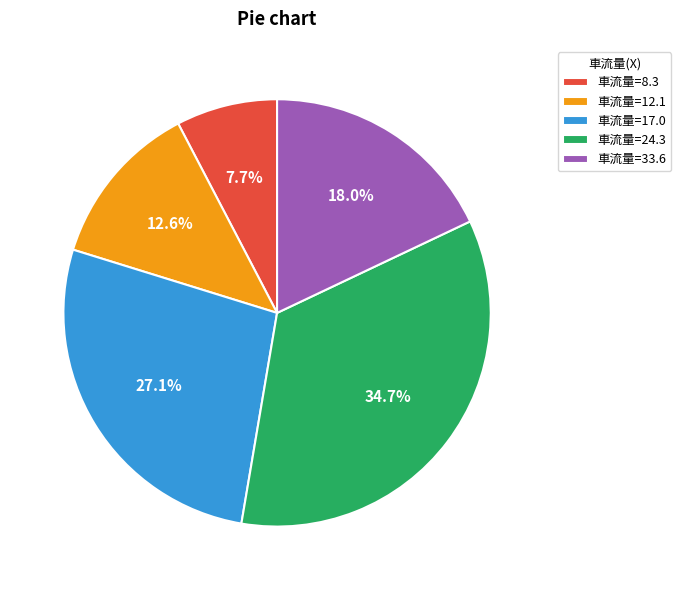

Which slice is the largest?

車流量=24.3